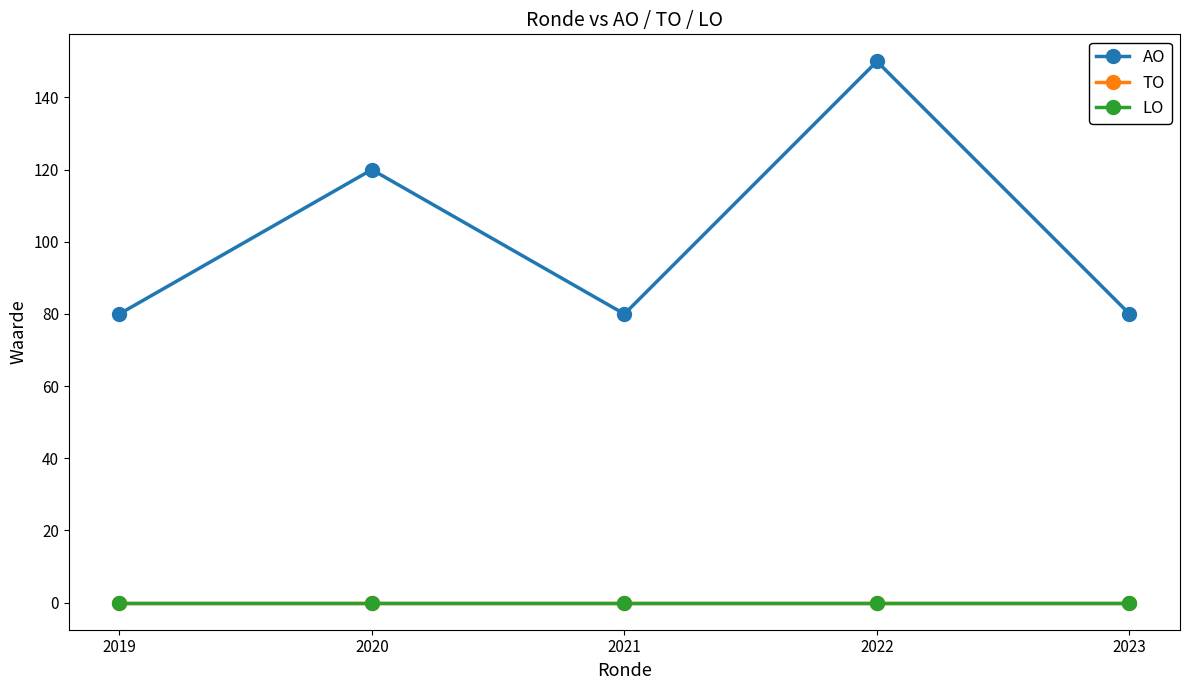

Reading right to left, what are all the values shown in this chart?

AO: 2023=80	2022=150	2021=80	2020=120	2019=80
TO: 2023=0	2022=0	2021=0	2020=0	2019=0
LO: 2023=0	2022=0	2021=0	2020=0	2019=0